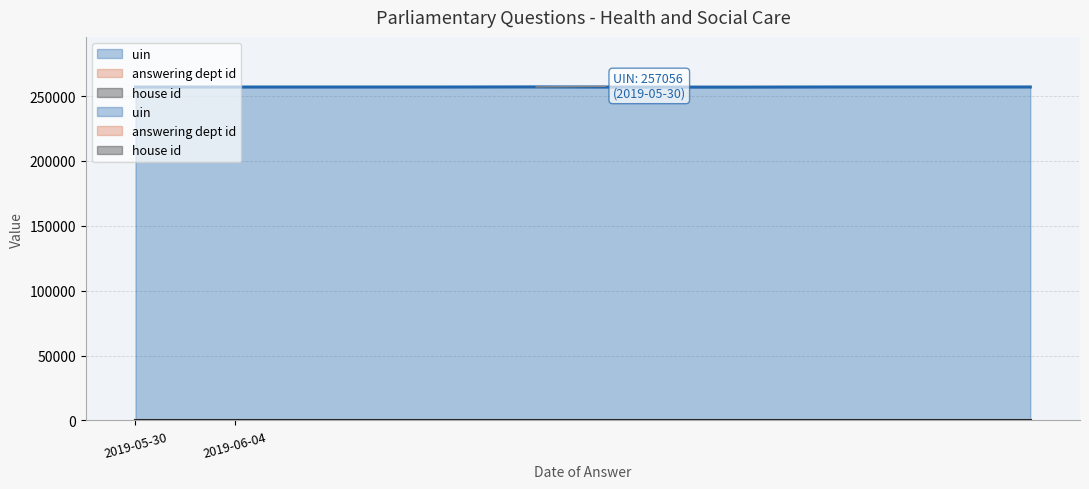

True or false: house id has a value of 1 at 2019-06-04.

True